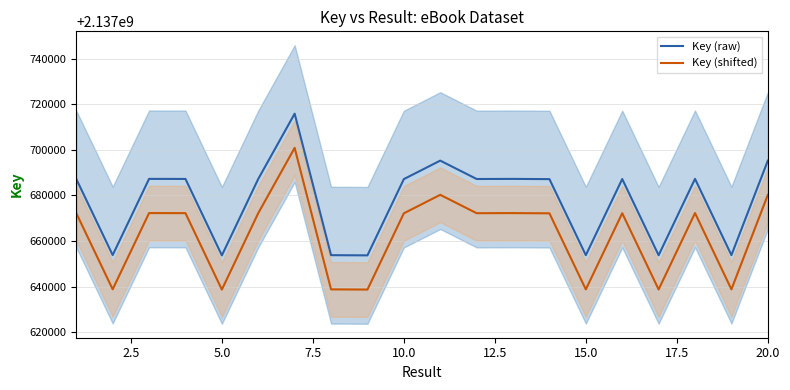

True or false: Key (raw) and Key (shifted) cross at least once.

False